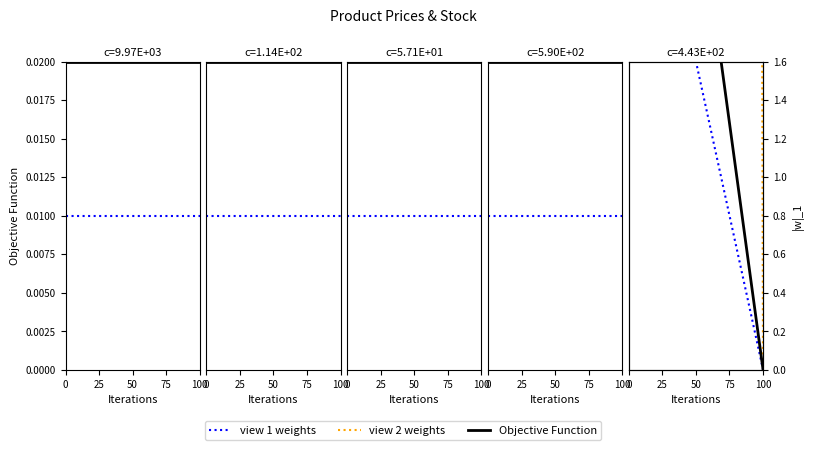

True or false: view 2 weights and view 1 weights cross at least once.

False